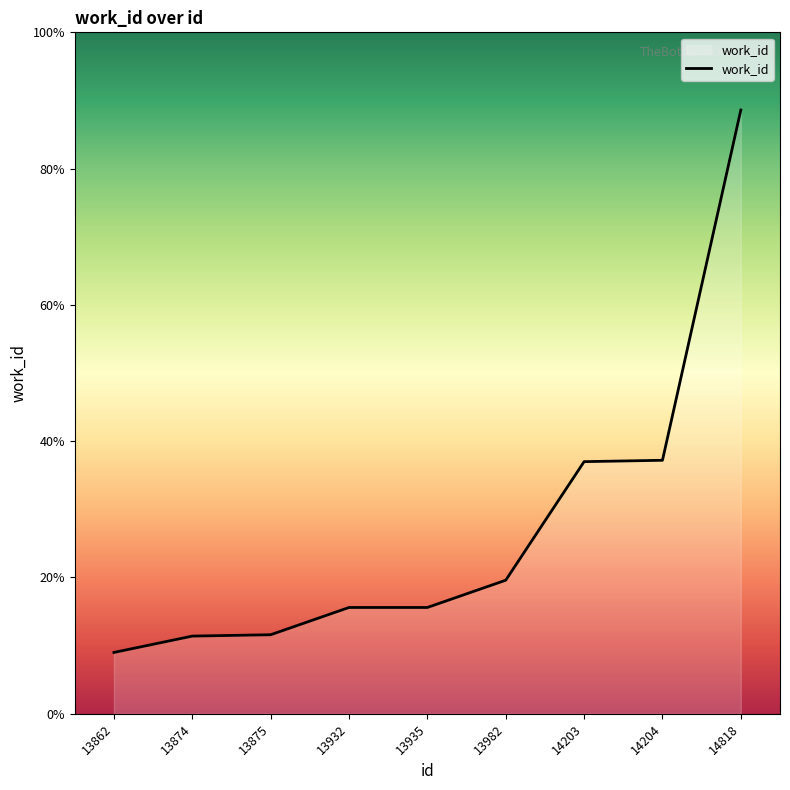

Approximately how many times larger is the value at 14818 compared to 13875?

1.1